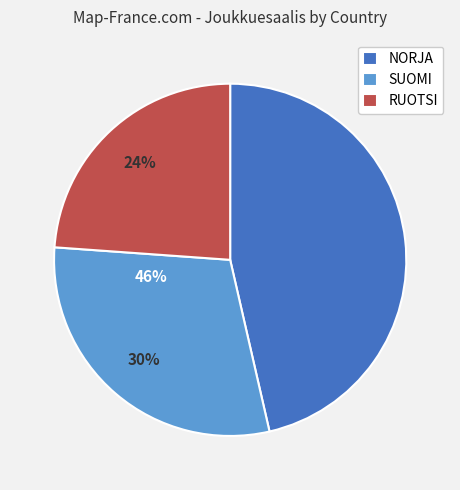

Between SUOMI and RUOTSI, which is larger?

SUOMI